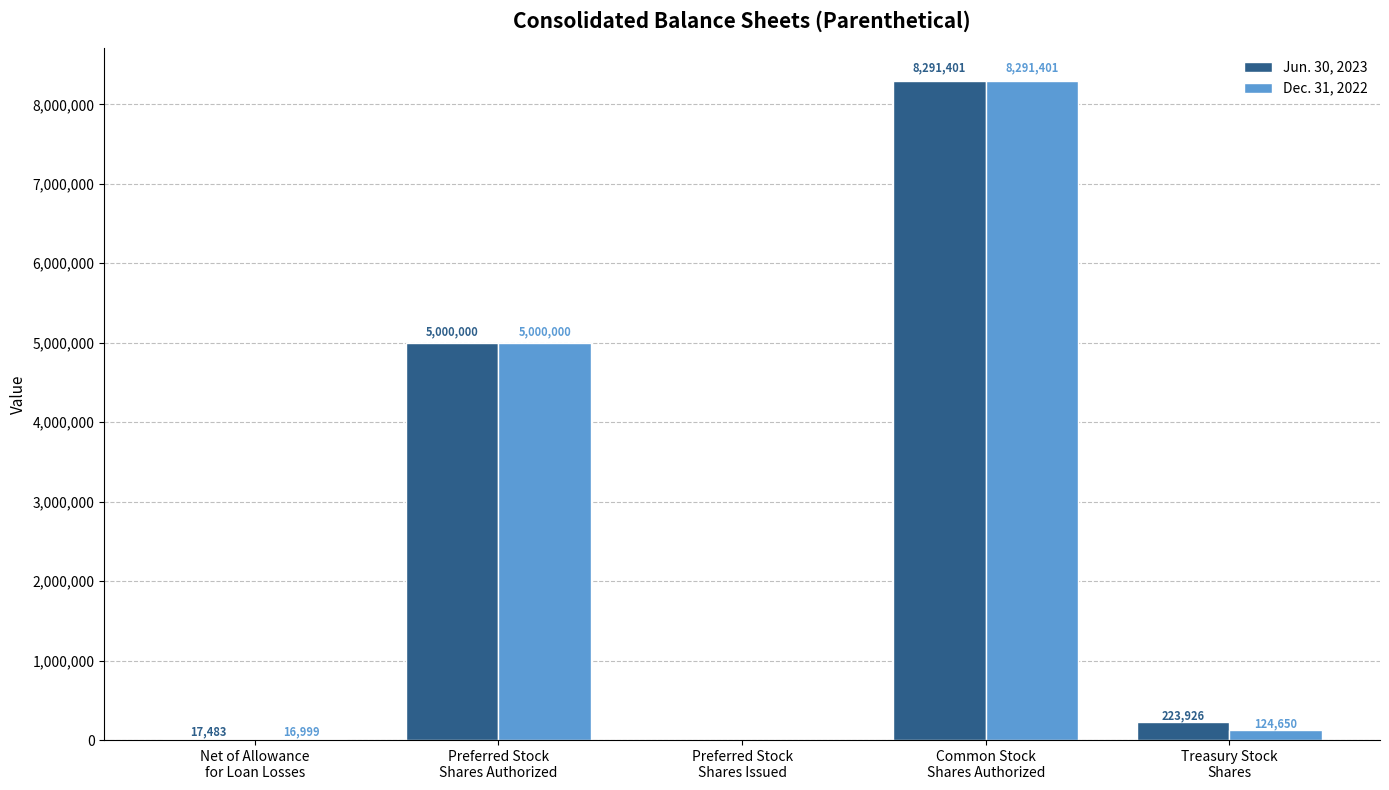

The value of Jun. 30, 2023 at Net of Allowance
for Loan Losses is 17483. True or false?

True